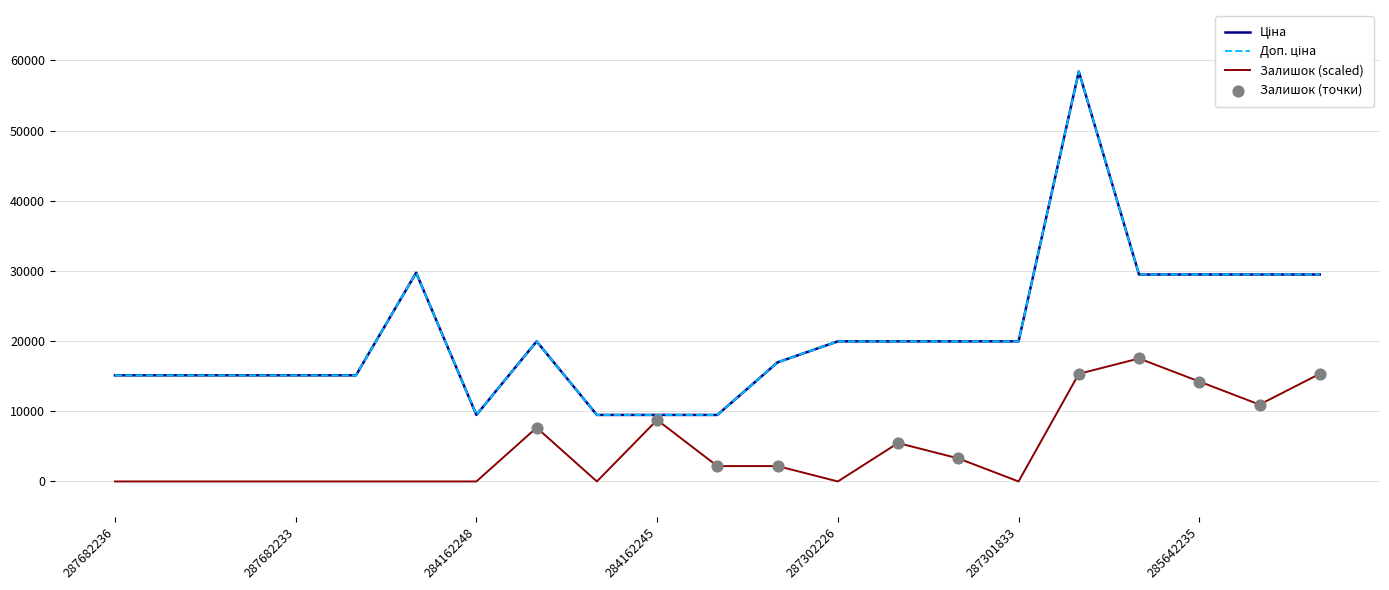

Is this an area chart (filled region under the line)?

No